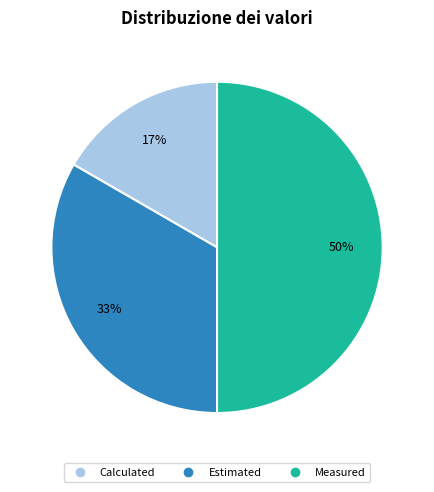

Which slice is the smallest?

Calculated